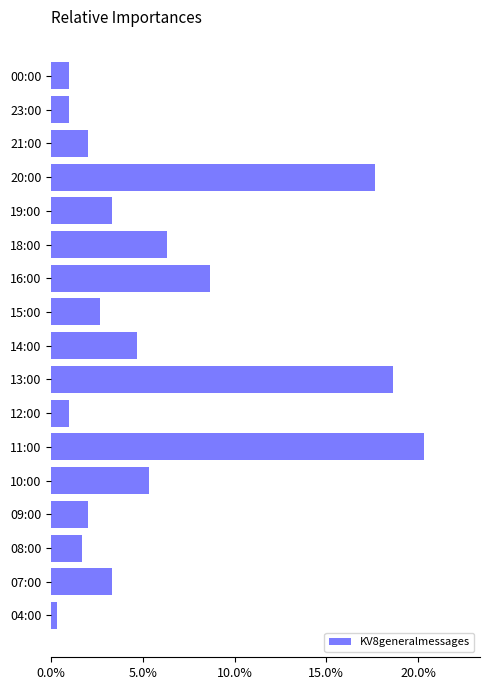

What is the difference between the values at 11:00 and 00:00?

19.3